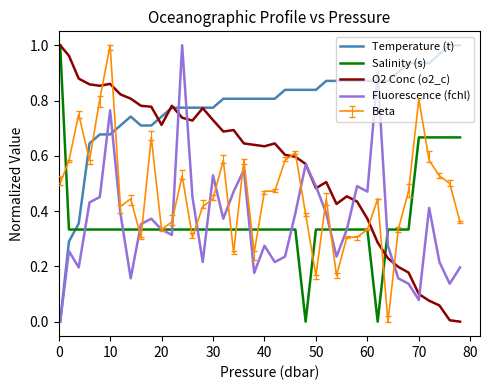

What is the average value of the Salinity (s) series?

0.4